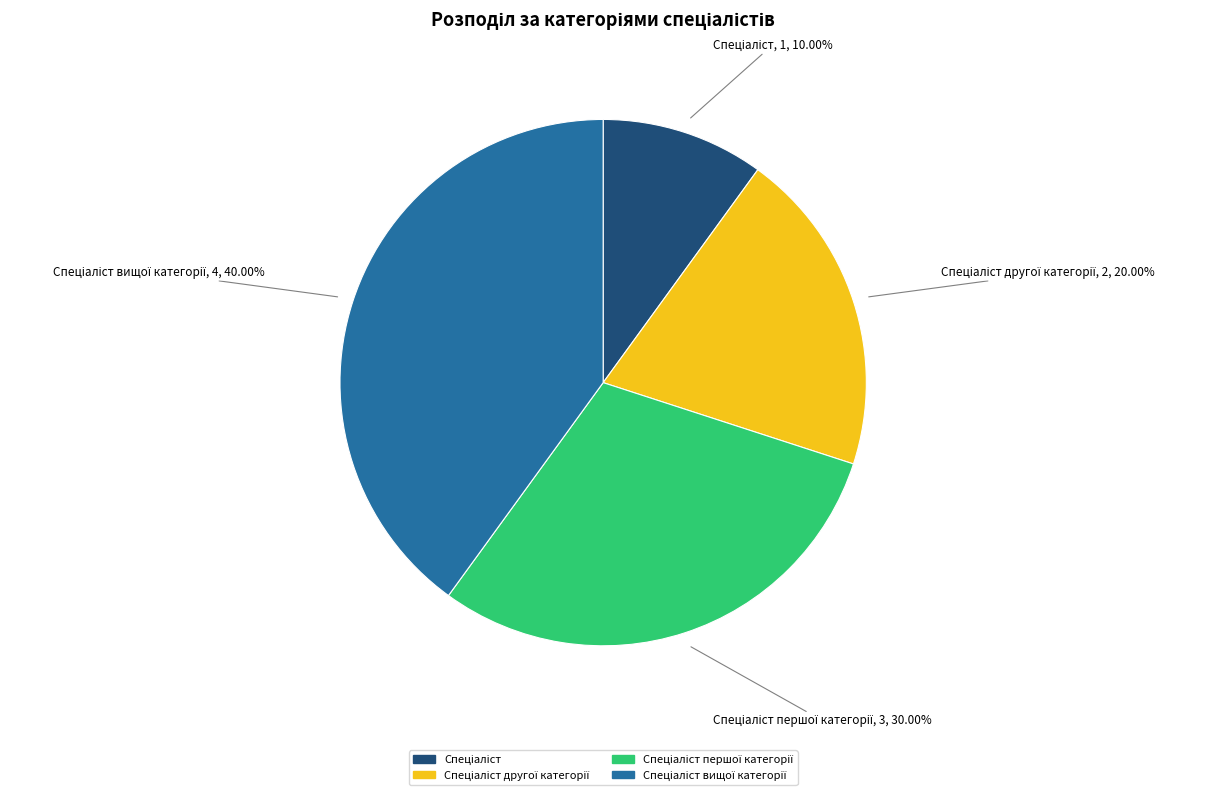

Does any single category account for the majority?

No